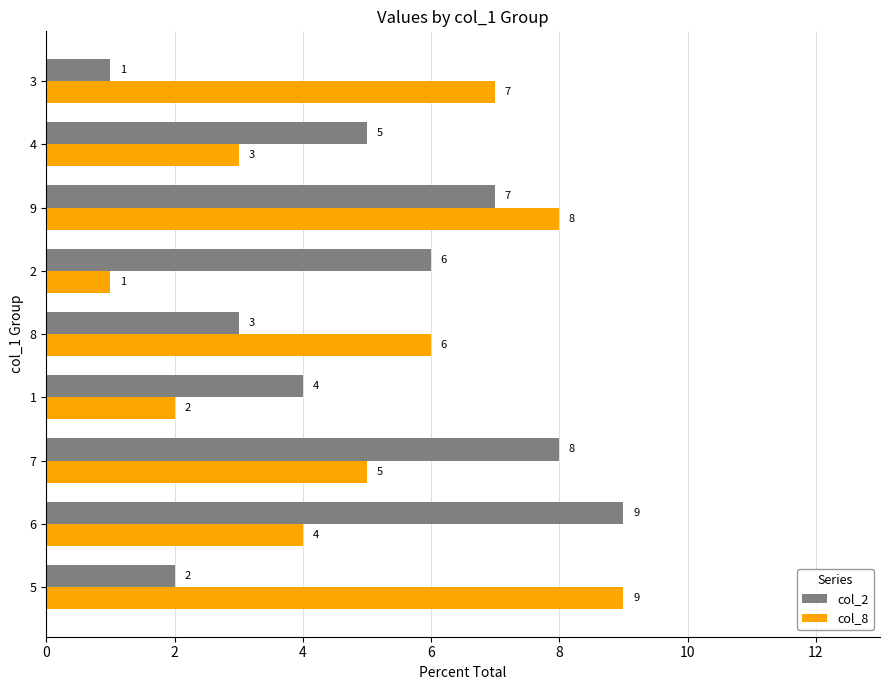

Is the value of col_8 at 7 greater than the value of col_2 at 3?

Yes